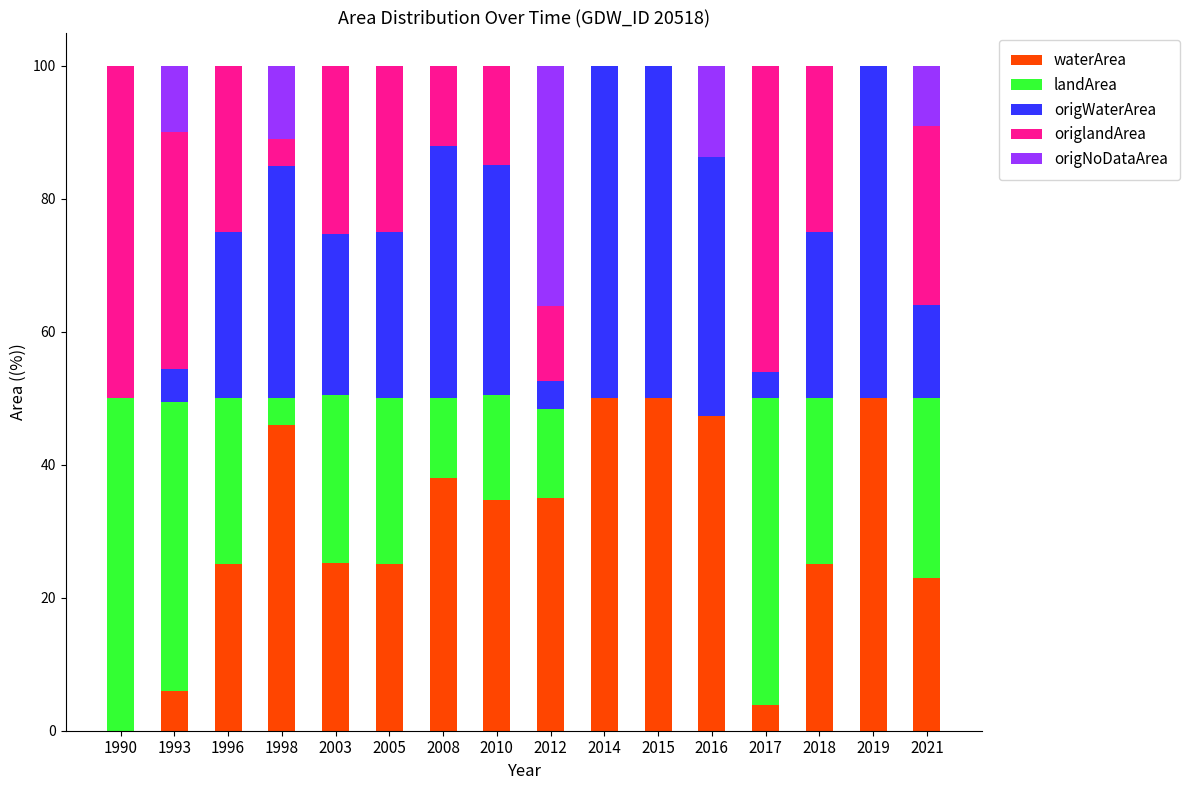

What is the total value across all series at 1998?

100.0